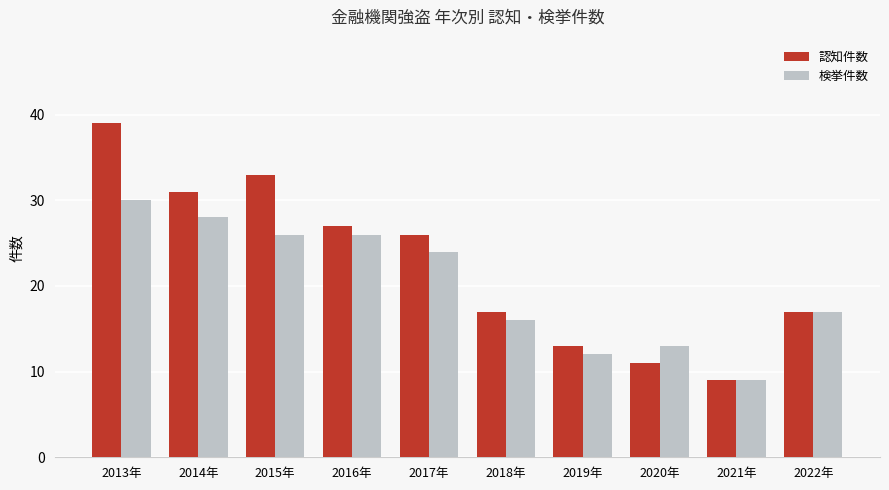

Which series has the widest spread of values?

認知件数